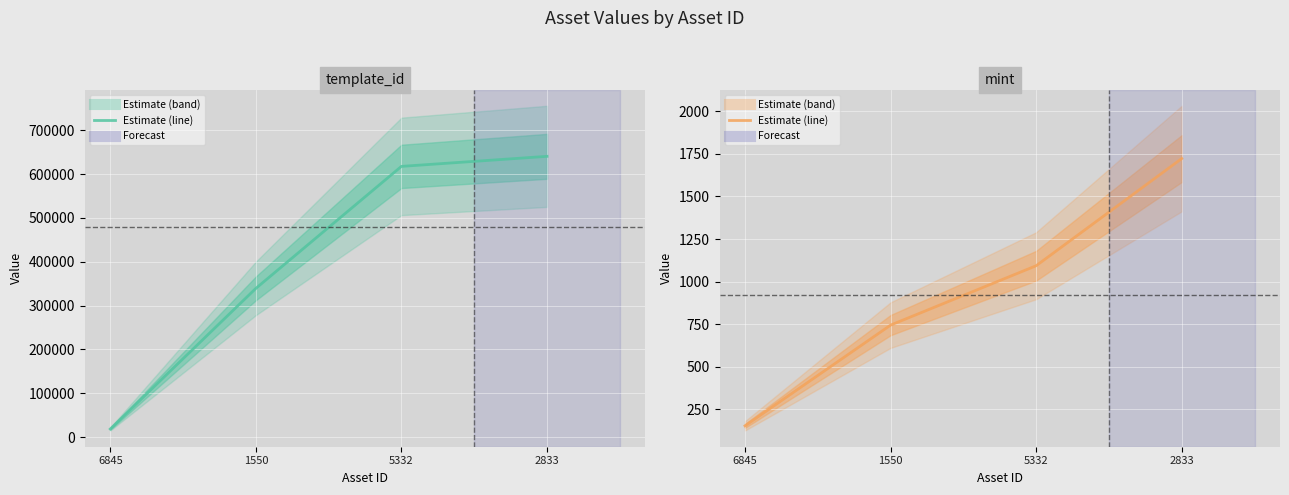

The template_id series shows 640424 at 2833. True or false?

True